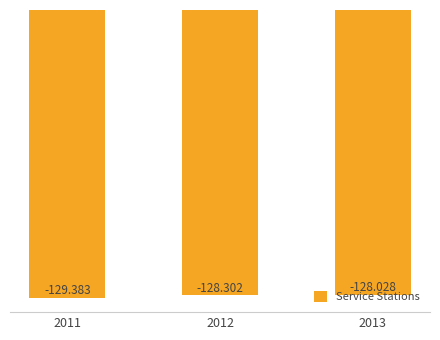

Between 2012 and 2013, which is larger?

2013